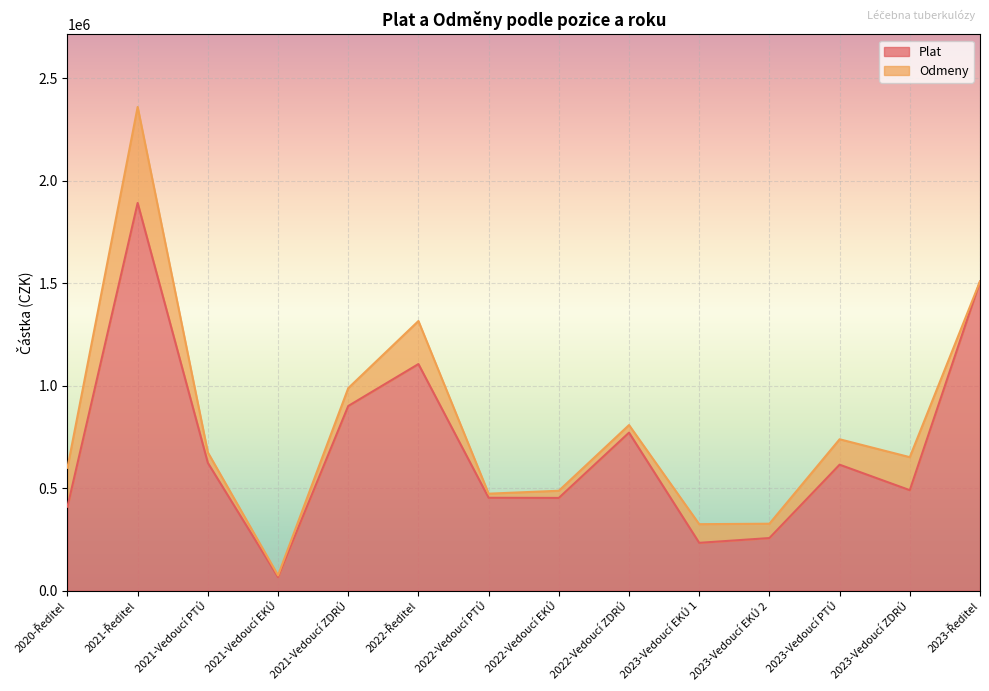

Rank the categories by value from highest to lowest.

2021-Ředitel, 2023-Ředitel, 2022-Ředitel, 2021-Vedoucí ZDRÚ, 2022-Vedoucí ZDRÚ, 2021-Vedoucí PTÚ, 2023-Vedoucí PTÚ, 2023-Vedoucí ZDRÚ, 2022-Vedoucí PTÚ, 2022-Vedoucí EKÚ, 2020-Ředitel, 2023-Vedoucí EKÚ 2, 2023-Vedoucí EKÚ 1, 2021-Vedoucí EKÚ